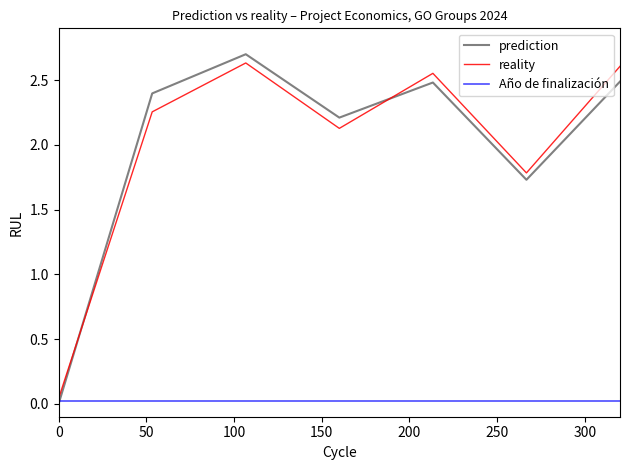

True or false: prediction and reality cross at least once.

True